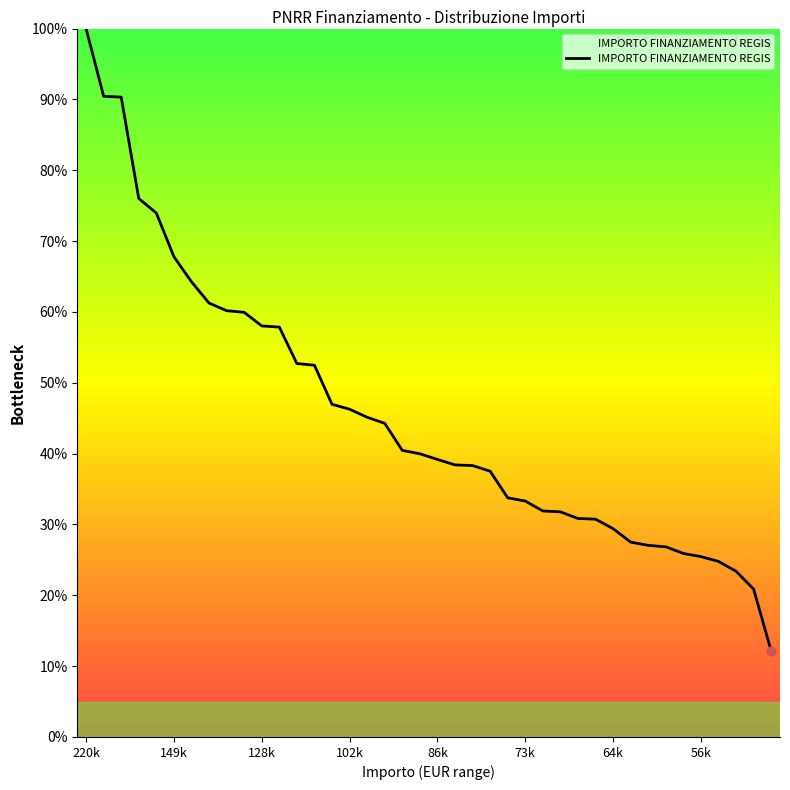

What is the minimum value shown in the chart?

12.1